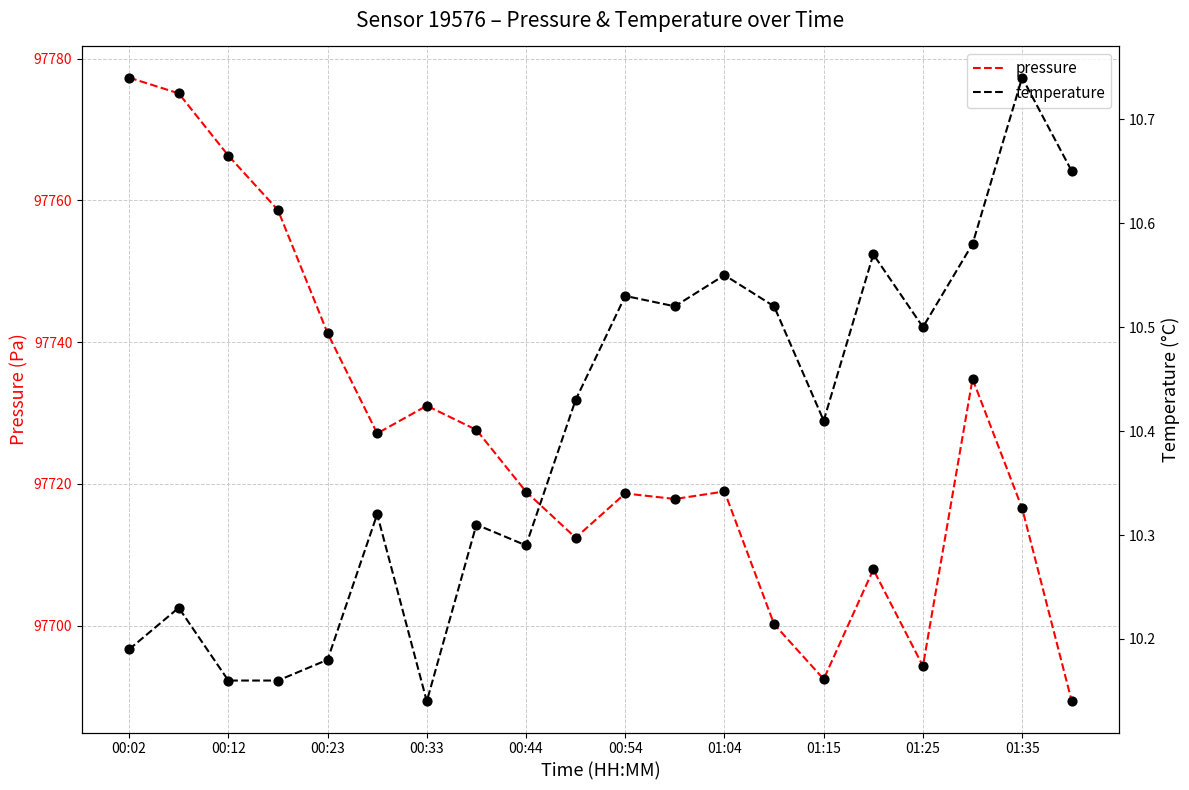

Which series reaches the minimum Y coordinate?

temperature